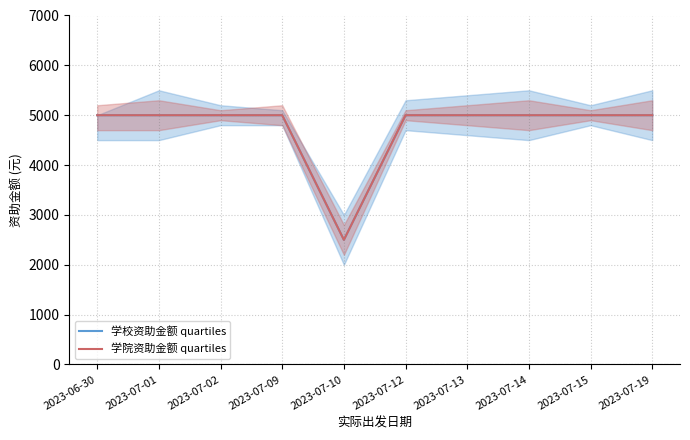

The 学校资助金额 quartiles series shows 1333 at 2023-07-09. True or false?

False